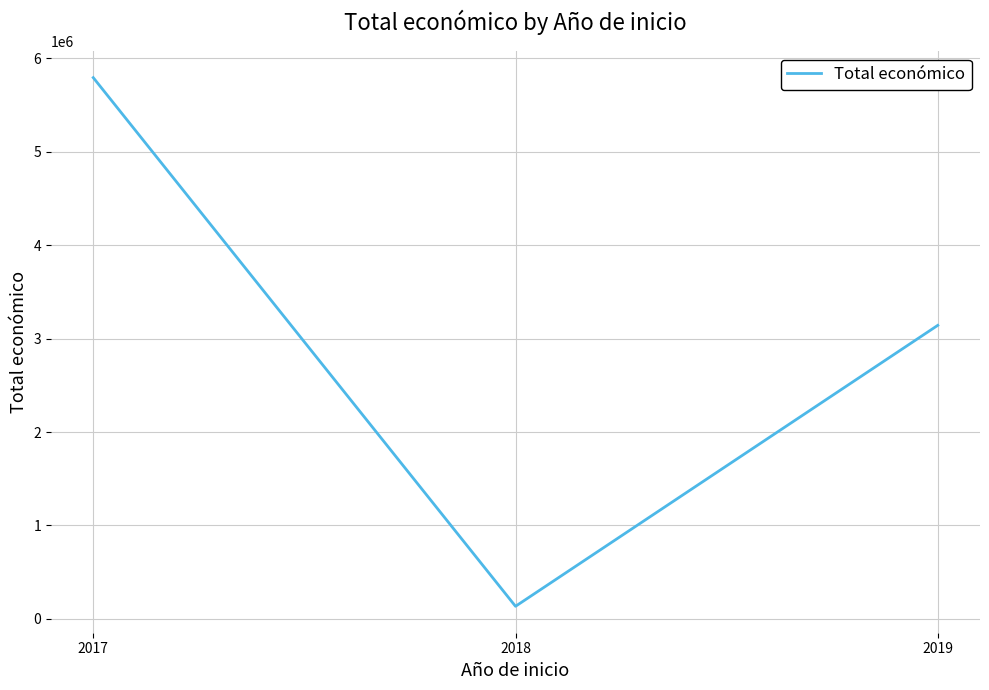

Which category has the highest value across all series?

2017